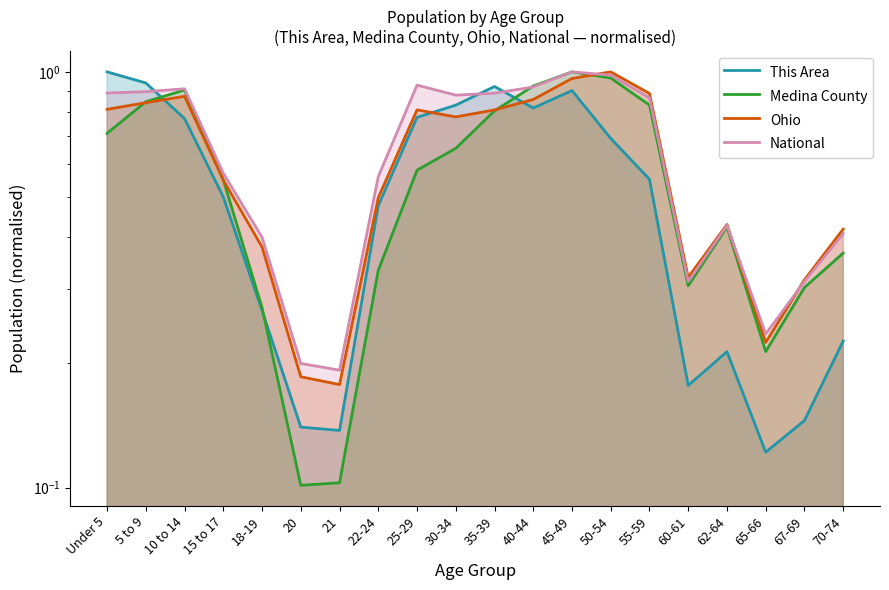

Is it true that Ohio equals 0.8 at Under 5?

True